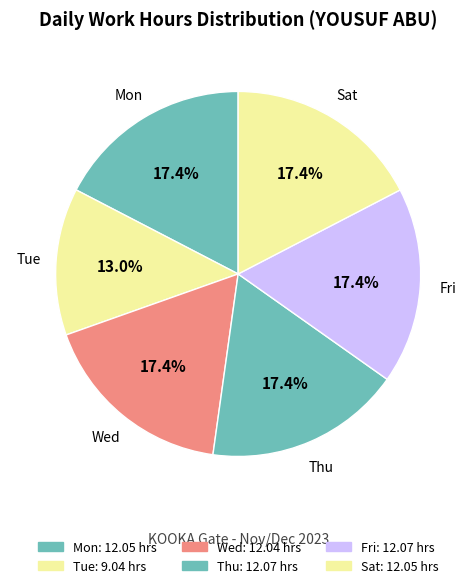

Which category has the smallest portion of the pie?

Tue